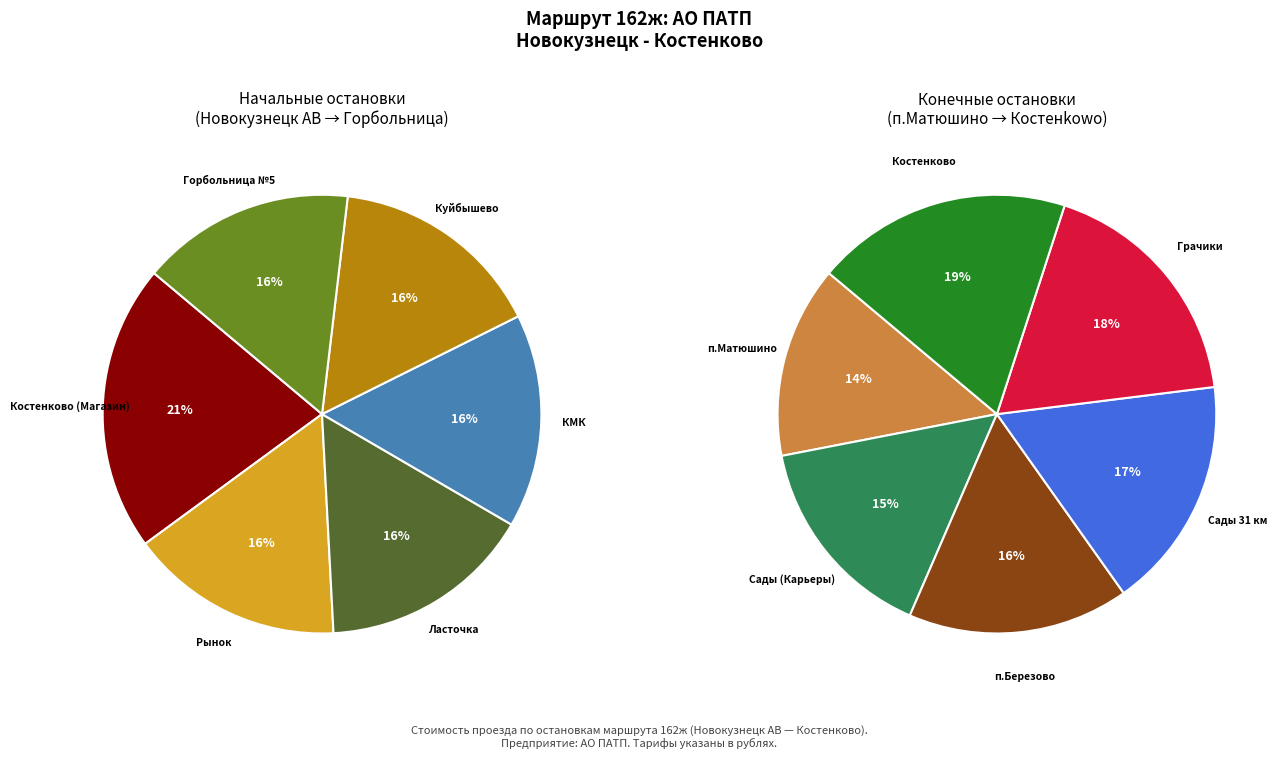

Rank the categories by value from lowest to highest.

Рынок, Ласточка, КМК, Куйбышево, Горбольница №5, п.Матюшино, Сады (Карьеры), п.Березово, Сады 31 км, Грачики, Костенково (Магазин), Костенково